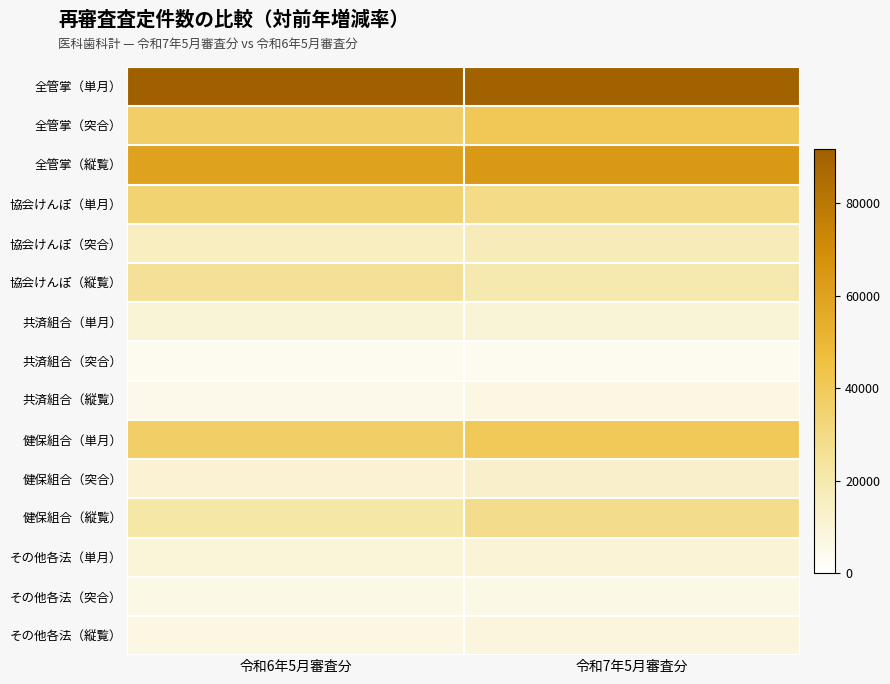

Reading left to right, what are all the values shown in this chart?

全管掌（単月）: 令和6年5月審査分=91729	令和7年5月審査分=90304
全管掌（突合）: 令和6年5月審査分=37185	令和7年5月審査分=40687
全管掌（縦覧）: 令和6年5月審査分=59896	令和7年5月審査分=63925
協会けんぽ（単月）: 令和6年5月審査分=34328	令和7年5月審査分=29177
協会けんぽ（突合）: 令和6年5月審査分=15696	令和7年5月審査分=17344
協会けんぽ（縦覧）: 令和6年5月審査分=25604	令和7年5月審査分=19837
共済組合（単月）: 令和6年5月審査分=10094	令和7年5月審査分=10337
共済組合（突合）: 令和6年5月審査分=3912	令和7年5月審査分=4060
共済組合（縦覧）: 令和6年5月審査分=5106	令和7年5月審査分=7233
健保組合（単月）: 令和6年5月審査分=37044	令和7年5月審査分=39869
健保組合（突合）: 令和6年5月審査分=11279	令和7年5月審査分=12987
健保組合（縦覧）: 令和6年5月審査分=22045	令和7年5月審査分=28429
その他各法（単月）: 令和6年5月審査分=9999	令和7年5月審査分=10685
その他各法（突合）: 令和6年5月審査分=6200	令和7年5月審査分=6204
その他各法（縦覧）: 令和6年5月審査分=6998	令和7年5月審査分=8260